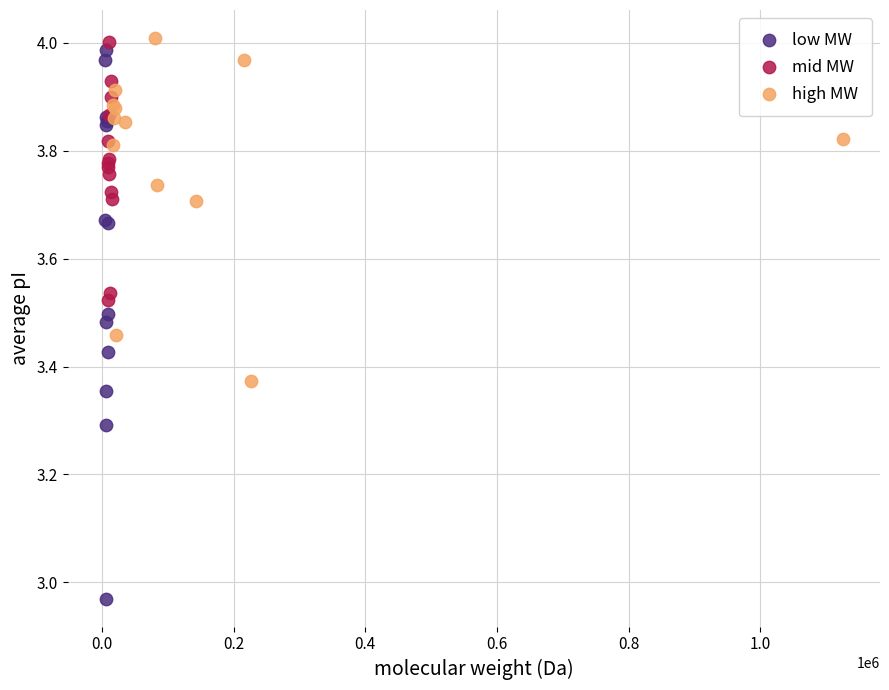

Which series has the widest spread of Y values?

low MW